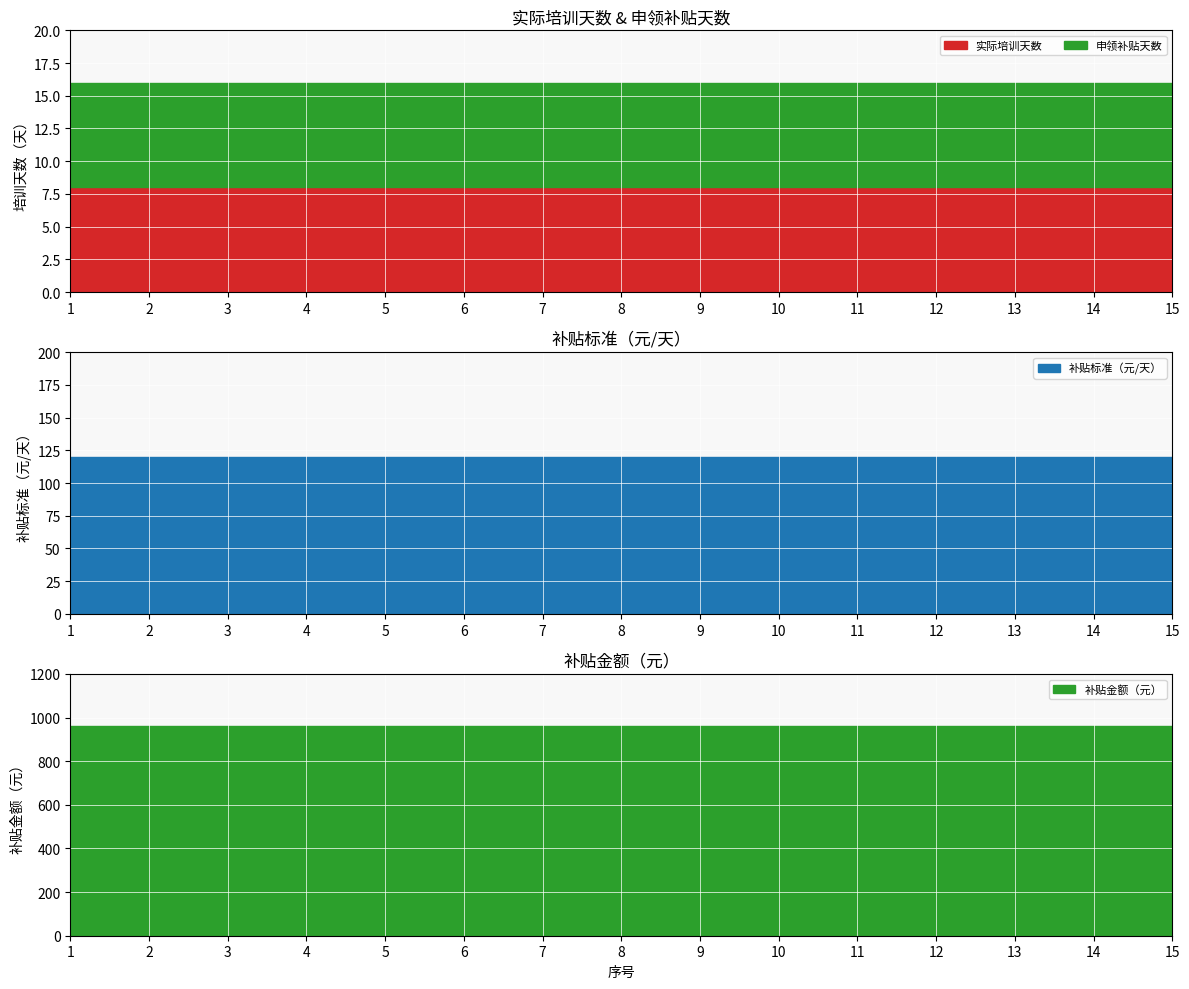

The 实际培训天数 series shows 8 at 9. True or false?

True